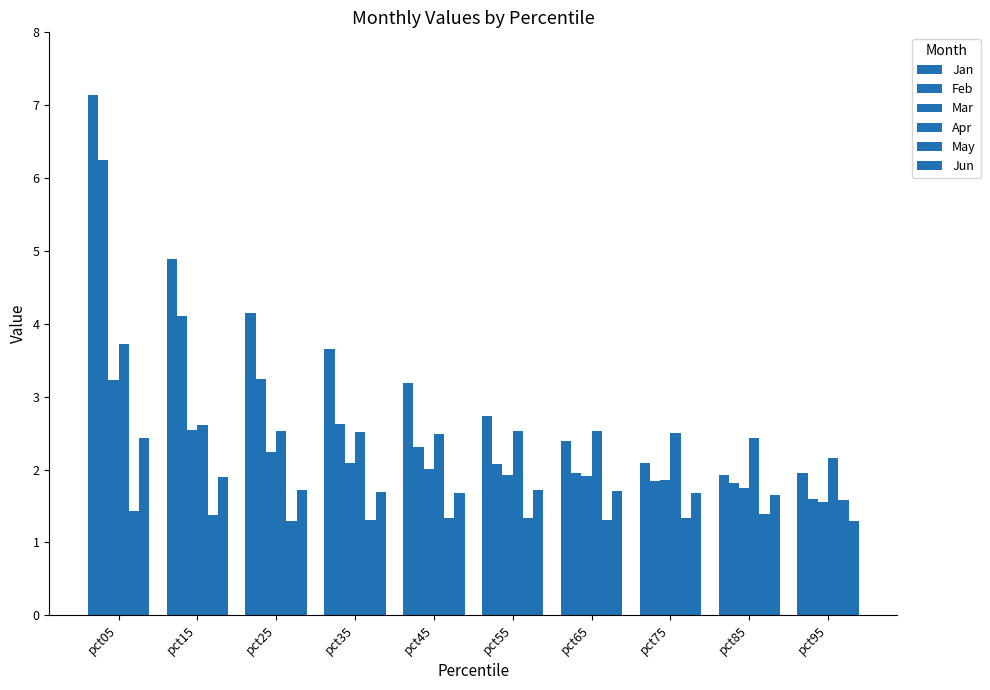

Where is May nearest to the value 1?

pct25